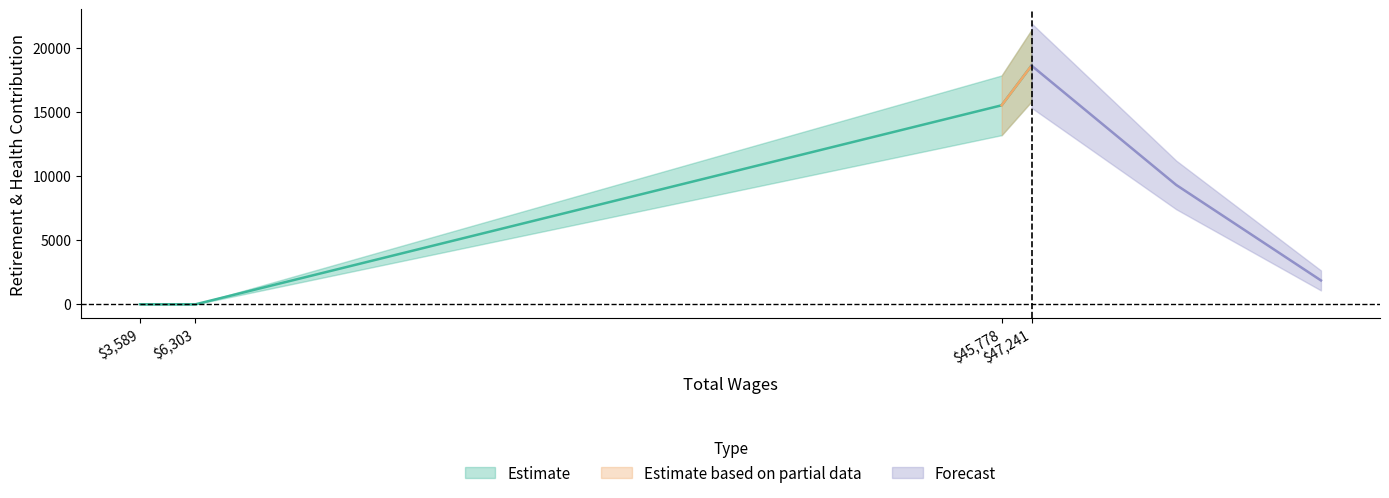

What is the maximum value shown in the chart?

18613.2